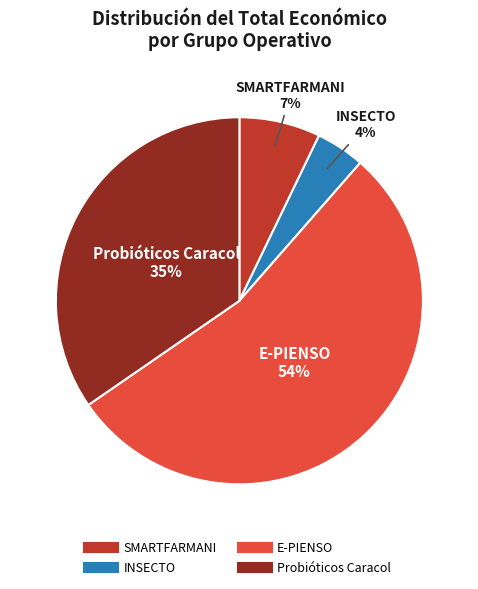

Which slice is the largest?

E-PIENSO